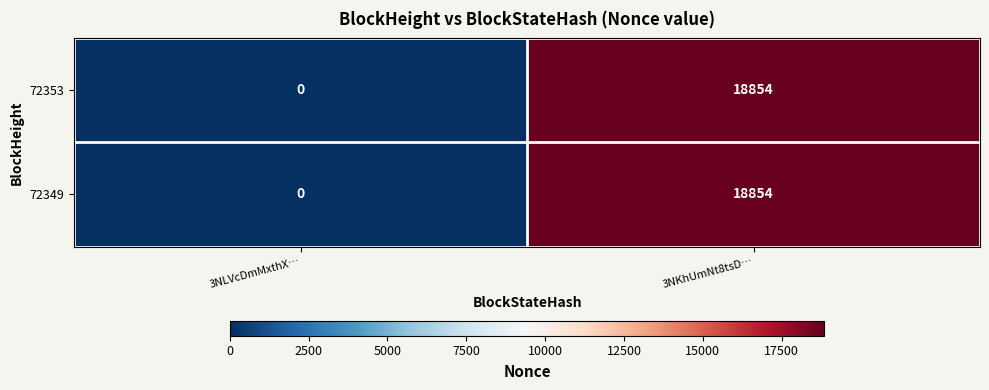

Is it true that 72353 equals -8534 at 3NLVcDmMxthX…?

False